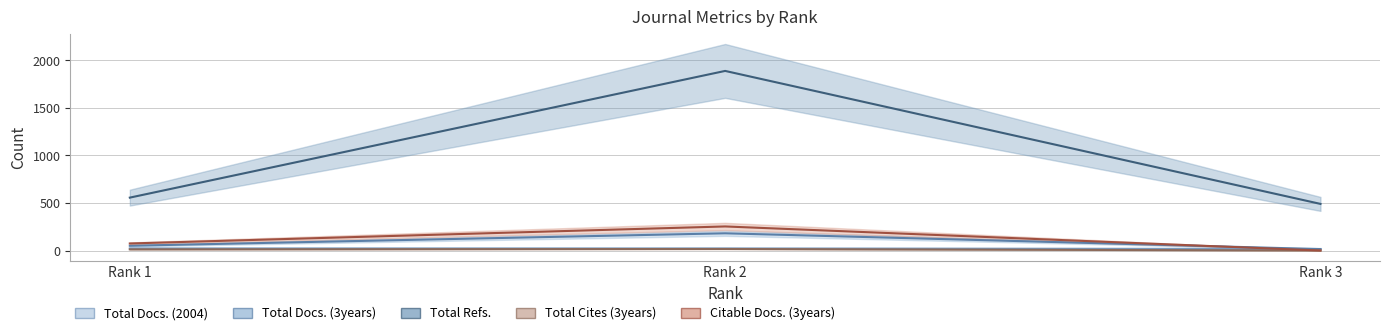

How many values in the Total Docs. (3years) series are below 50?

1